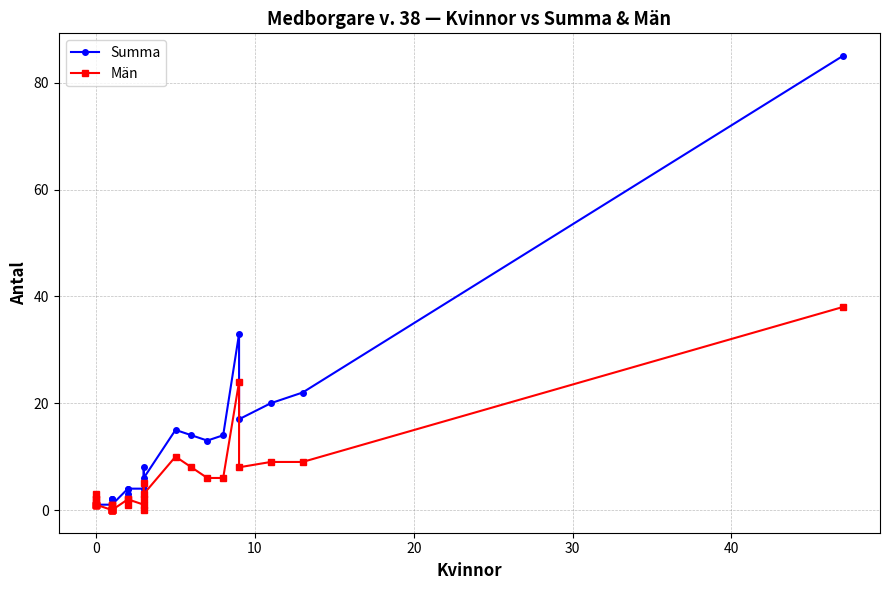

How many data points in Summa are above 2?

18